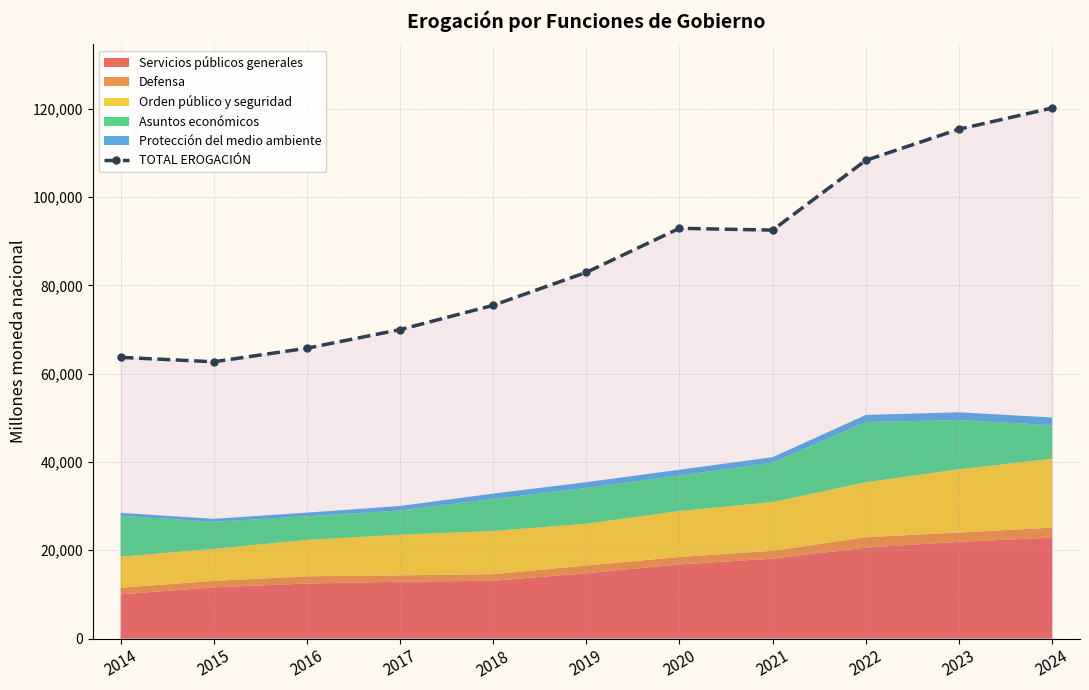

True or false: there are more than 1 points higher than both neighbors.

False